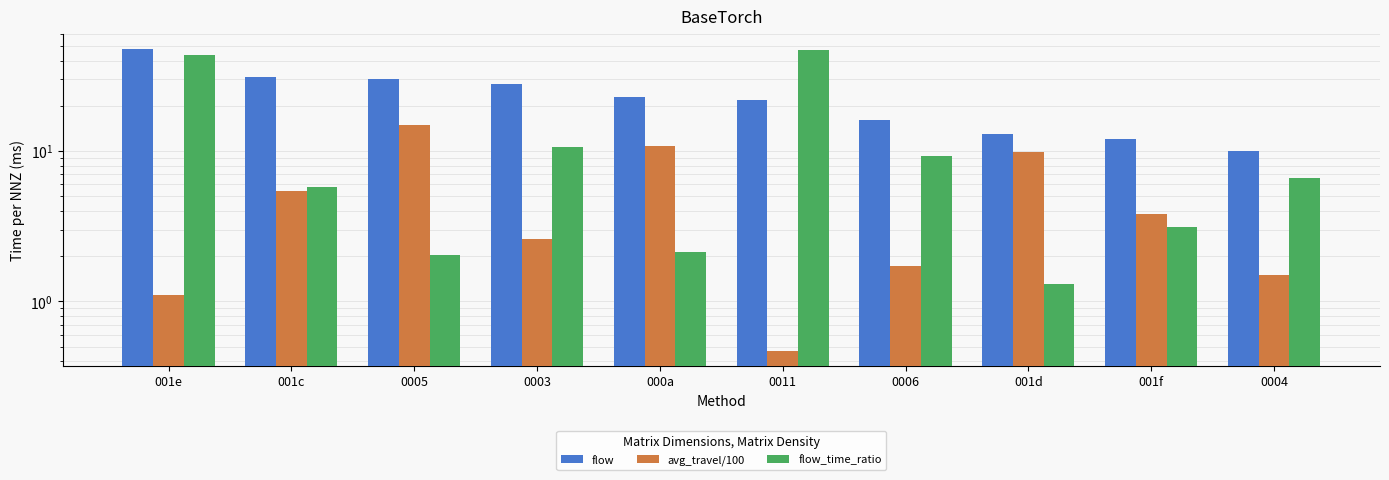

Does the chart contain stacked bars?

No